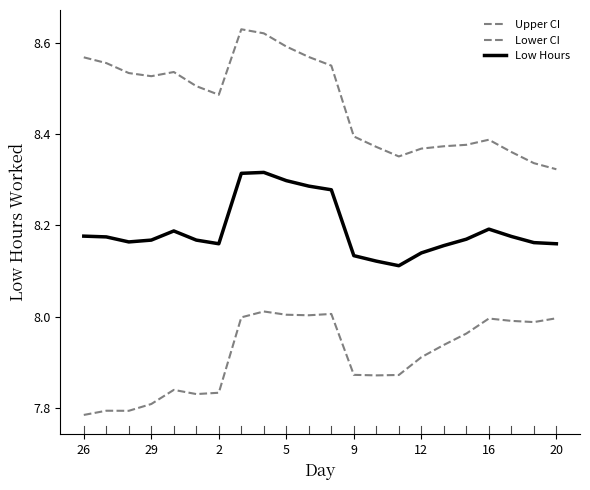

True or false: Upper CI and Low Hours intersect in this chart.

False